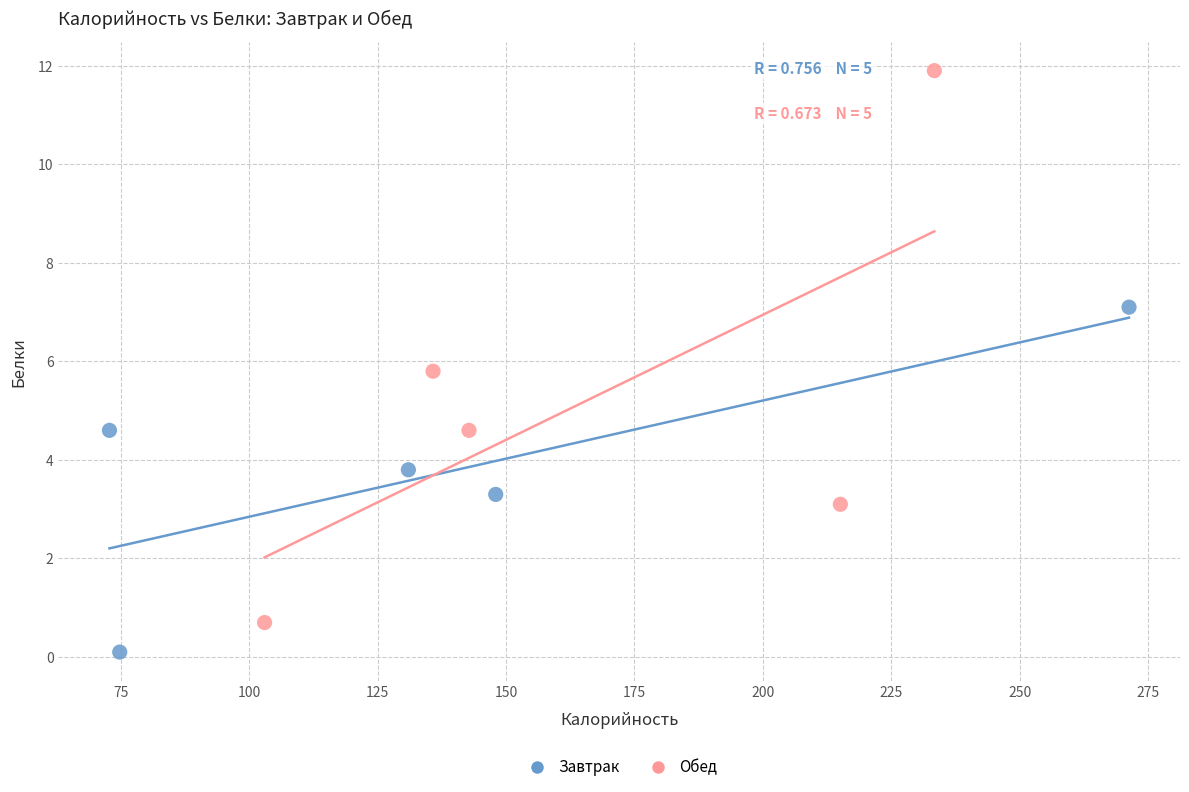

Which series contains the lowest Y value?

Завтрак